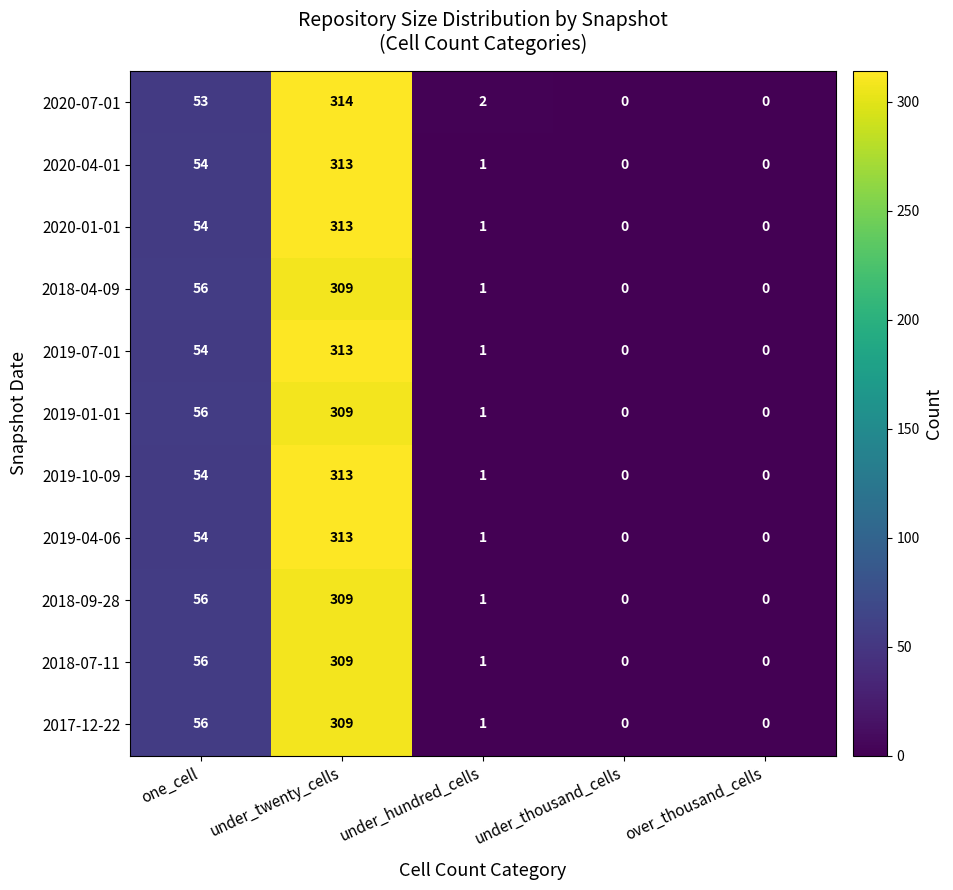

At which label is 2019-07-01 closest to 156?

one_cell